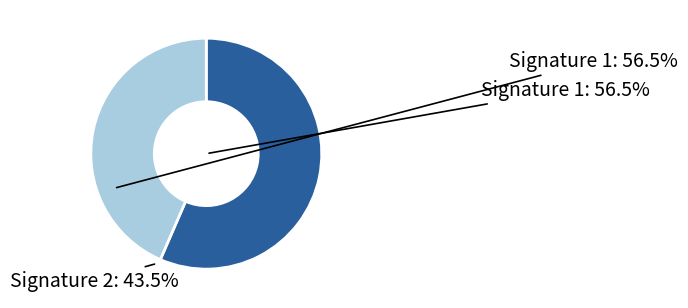

Does any single category account for the majority?

Yes